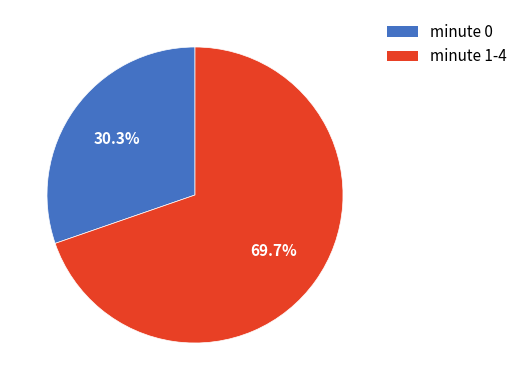

Does any single category account for the majority?

Yes